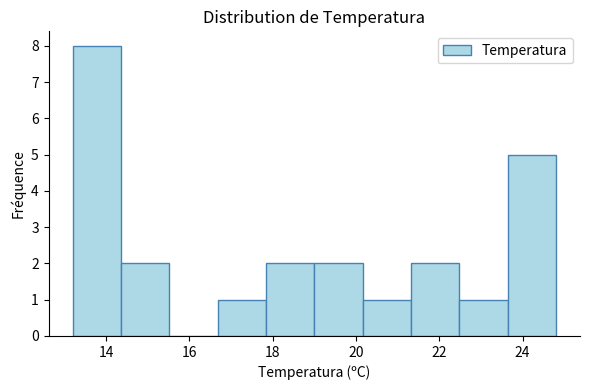

How tall is the bar that spans 23.64 to 24.80 on the x-axis? Neither the bar edges nor the heights are printed on the chart, so give them approximately, as read against the axes.

5